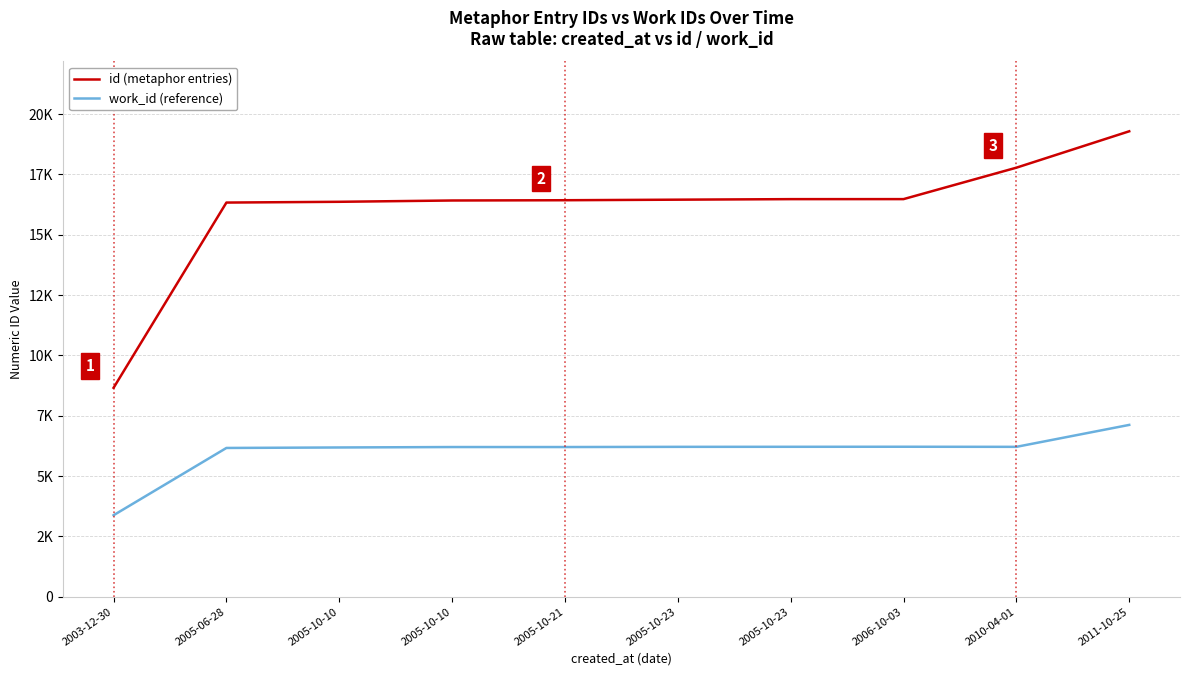

What is the difference between the maximum and minimum values in the work_id (reference) series?

3742